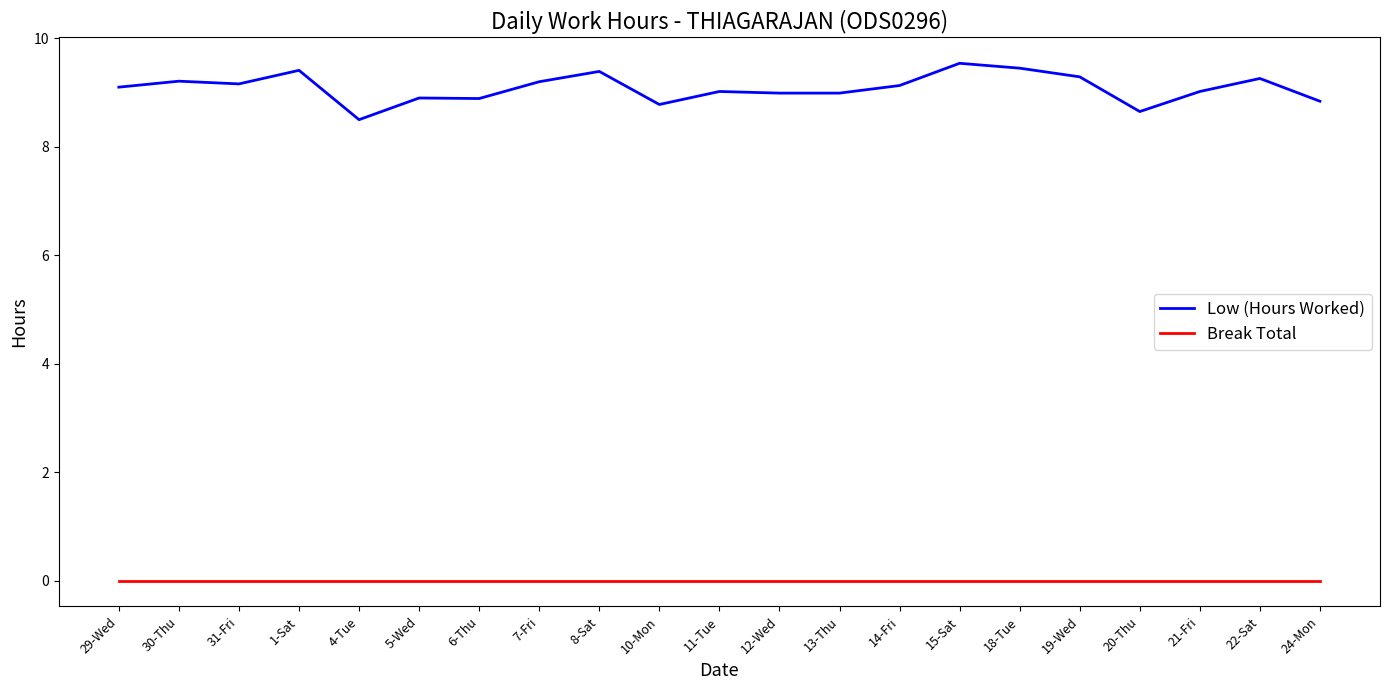

List the series in order of their peak value, lowest first.

Break Total, Low (Hours Worked)